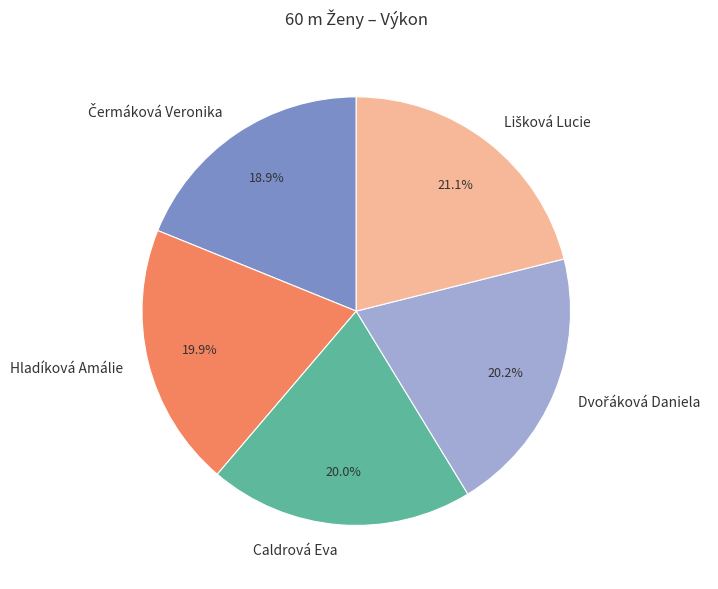

Does any single category account for the majority?

No